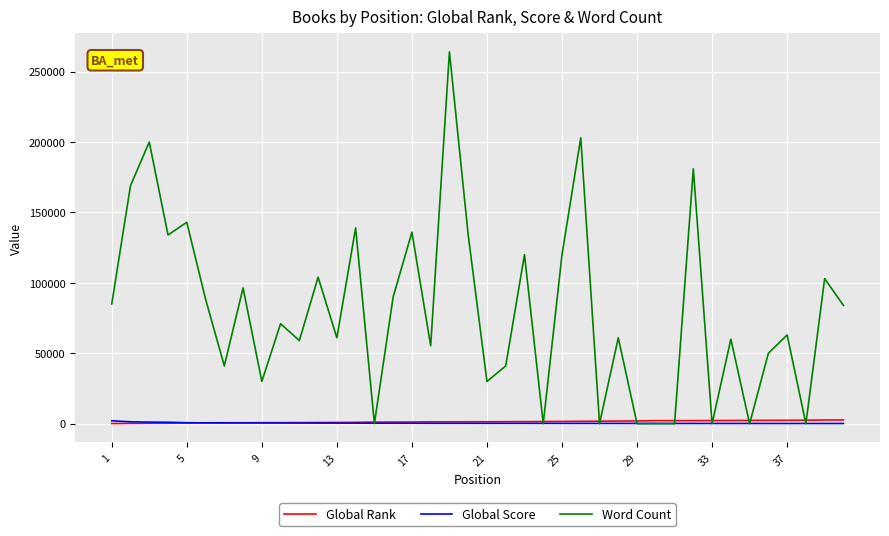

How many categories are shown in the chart?

40